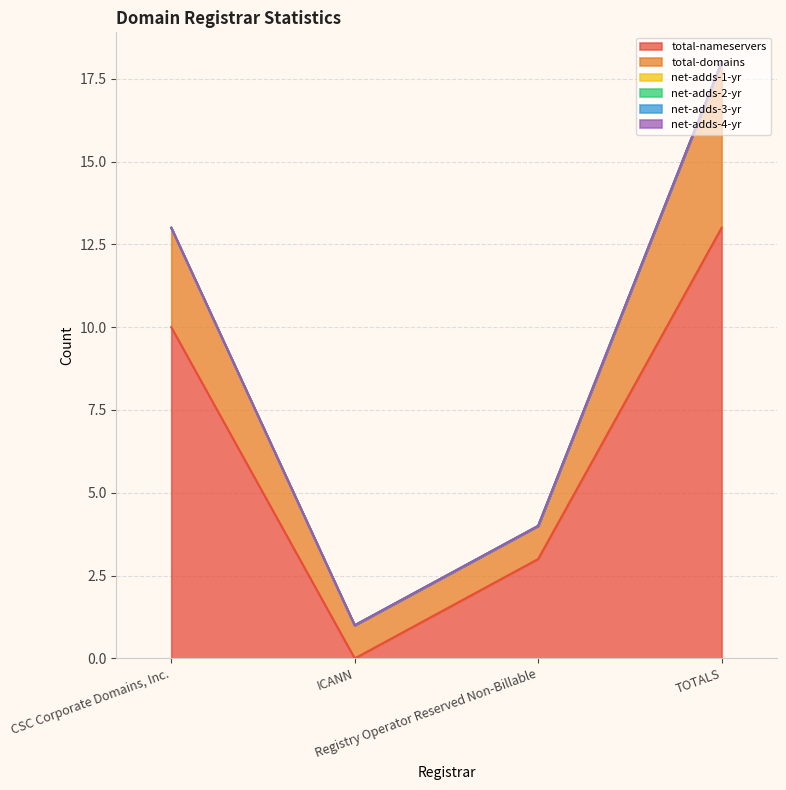

Does the chart have visible grid lines?

Yes